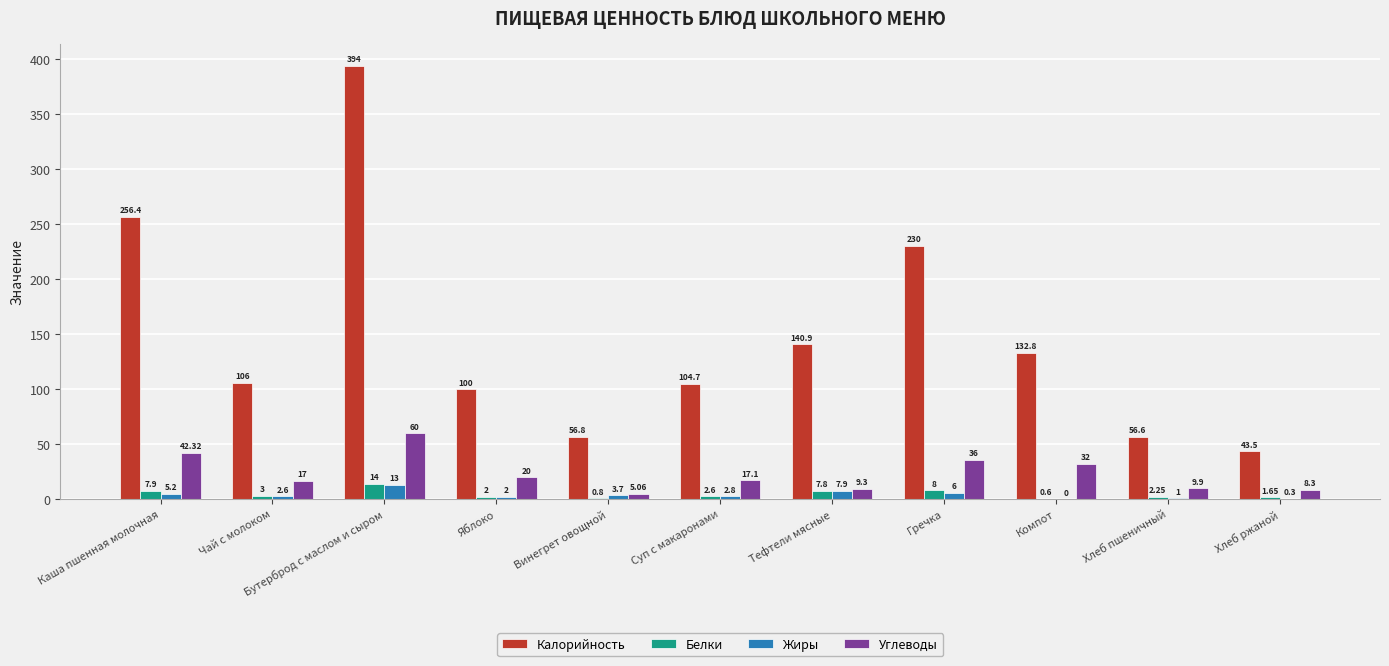

How many positive values does the Жиры series have?

10